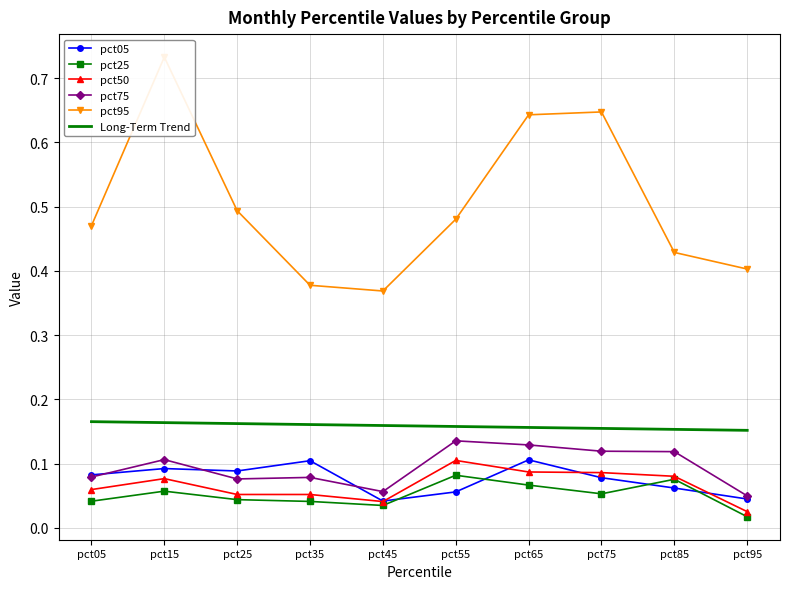

What is the difference between the second highest and second lowest values in the pct95 series?

0.3